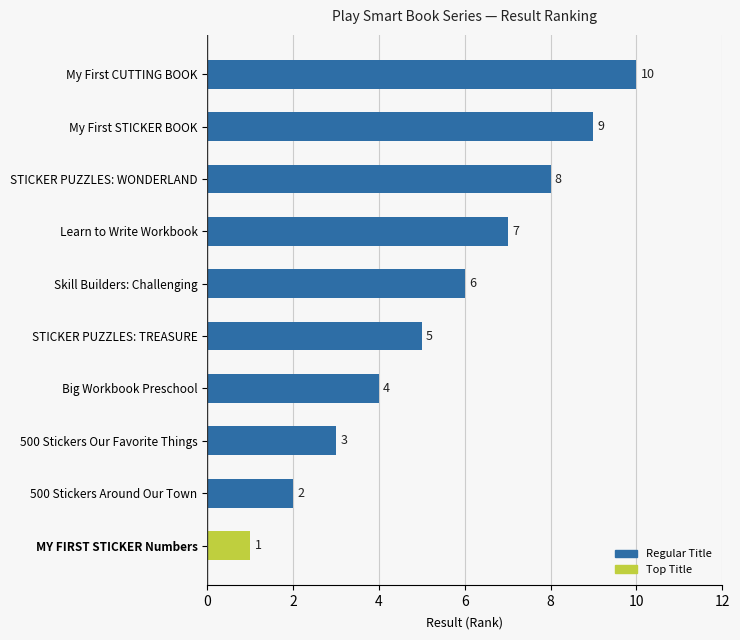

What value does the data have at STICKER PUZZLES: WONDERLAND?

8